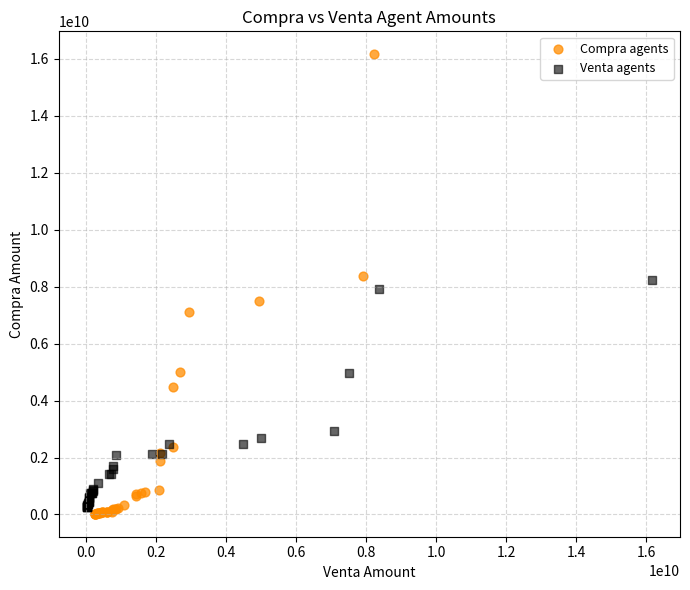

Which series has the widest spread of Y values?

Compra agents